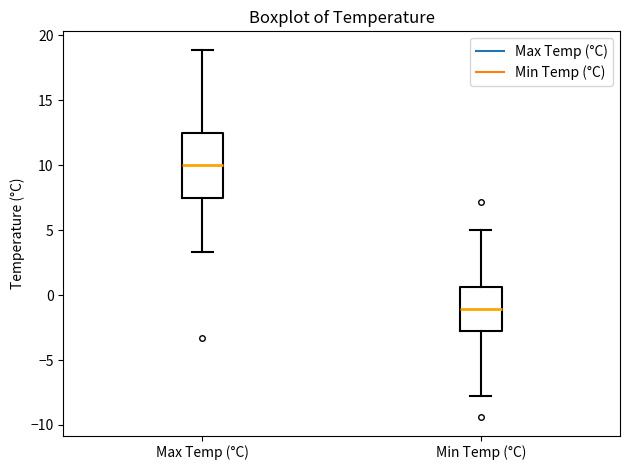

Which box is the tallest, from its lower edge to its upper edge?

Max Temp (°C)